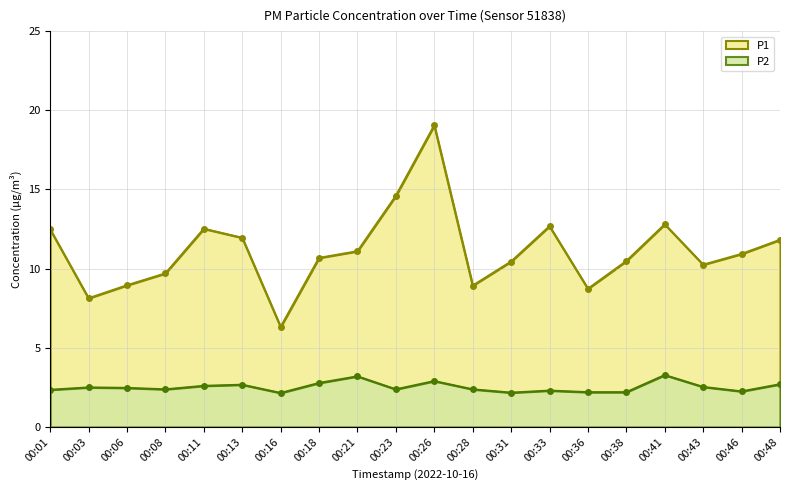

Is the value of P2 at 00:01 greater than the value of P1 at 00:43?

No